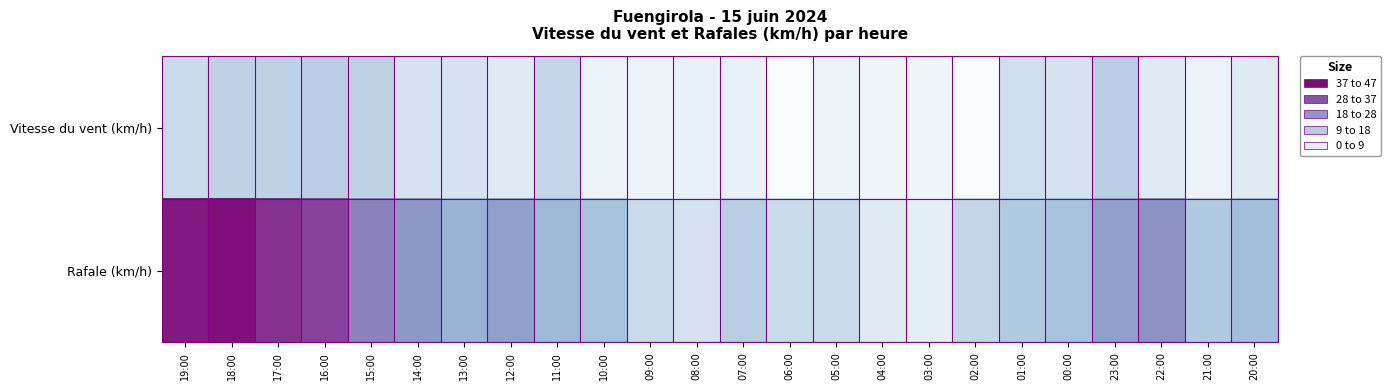

Which series has the largest total across all categories?

Rafale (km/h)